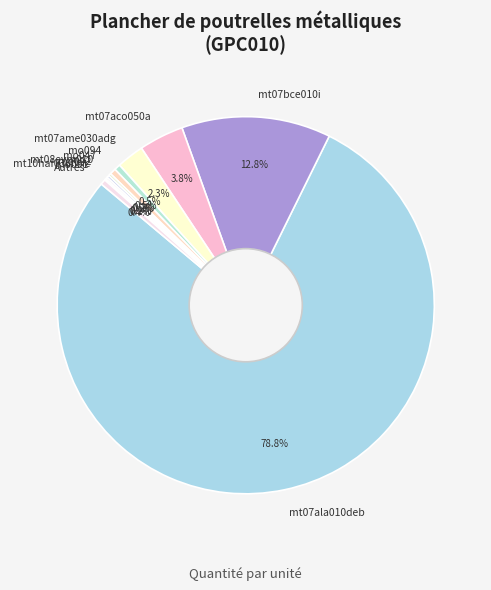

Is there any slice that represents more than half of the pie?

Yes